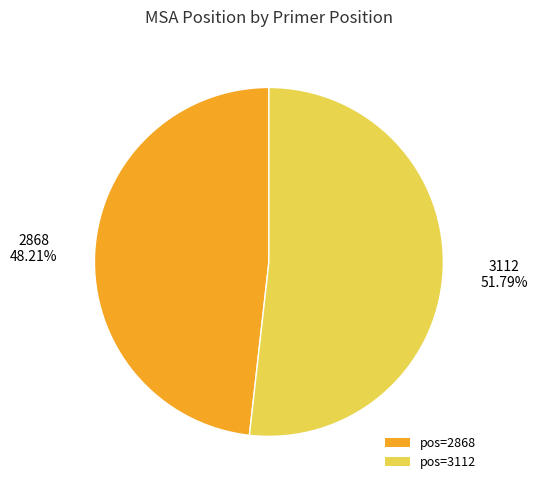

Which category has the smallest portion of the pie?

pos=2868